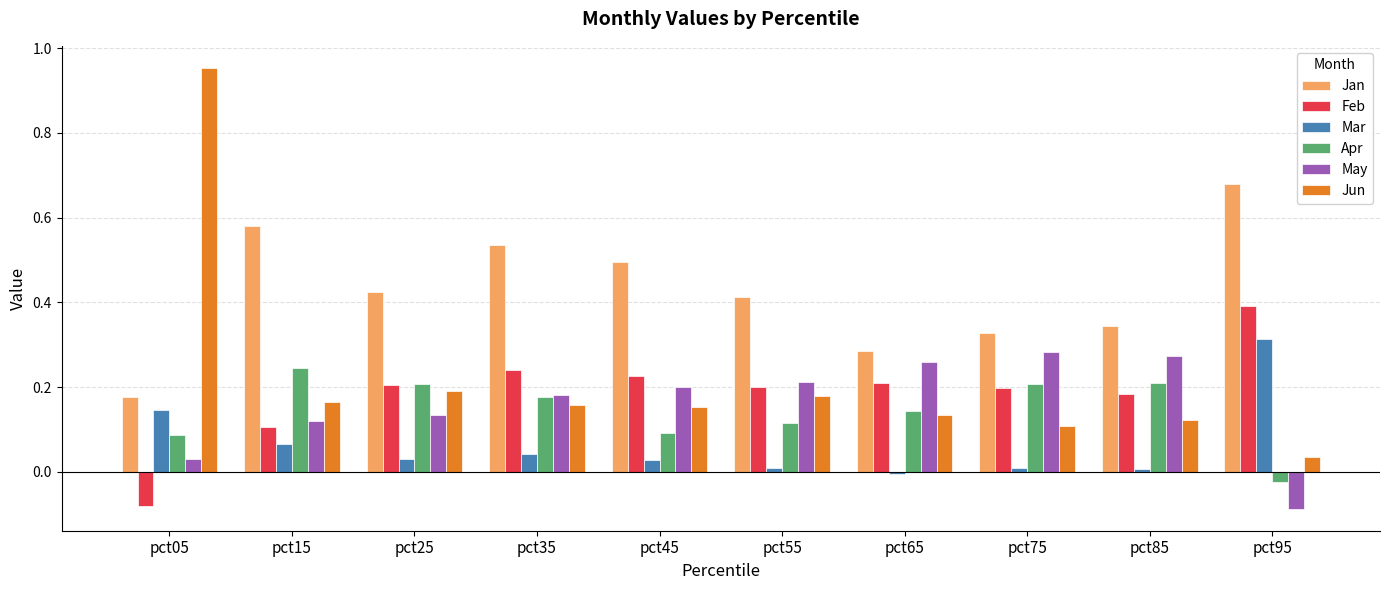

Which series has the largest total across all categories?

Jan